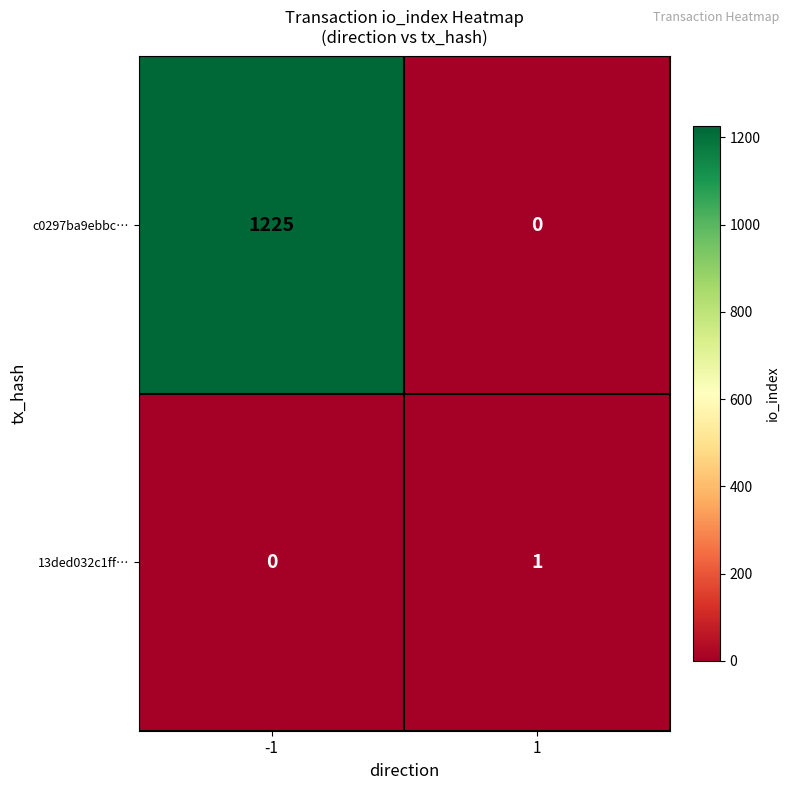

Which series has the widest spread of values?

c0297ba9ebbc…